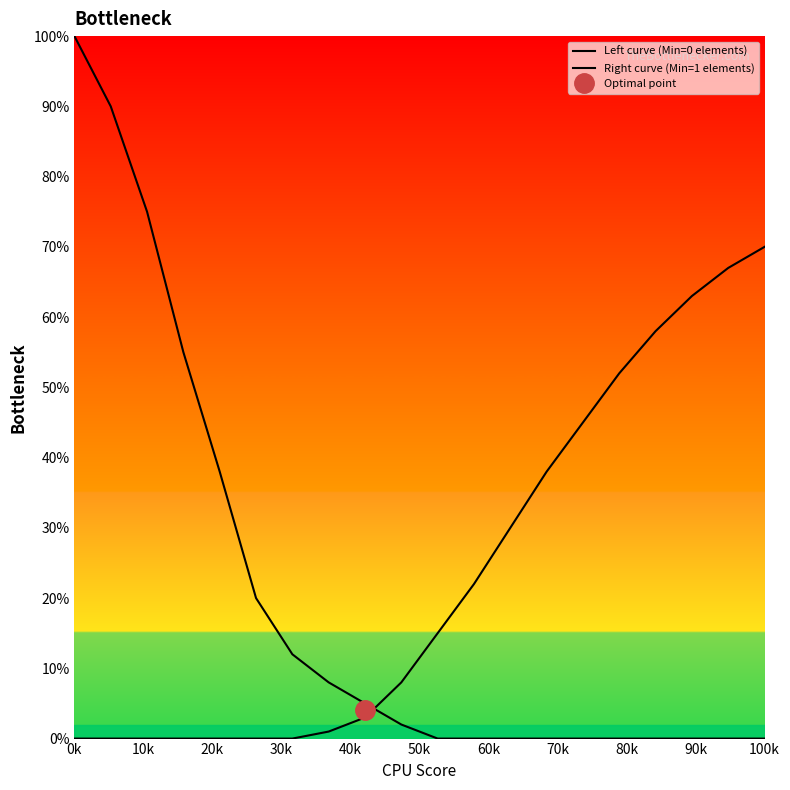

What is the average value of the Left curve (Min=0 elements) series?

20